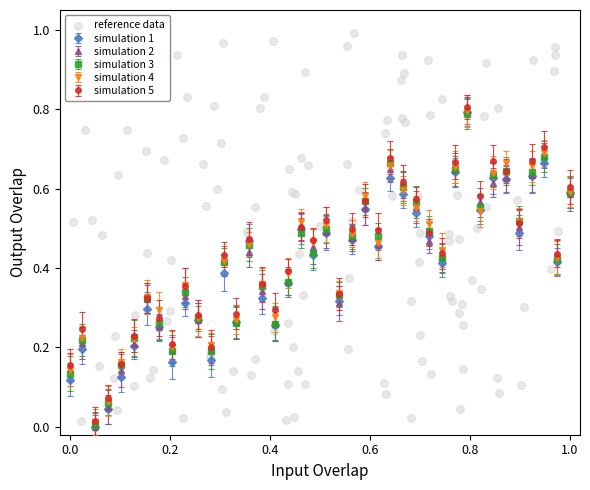

In simulation 5, how many points are lower than both neighbors (excluding endpoints)?

12